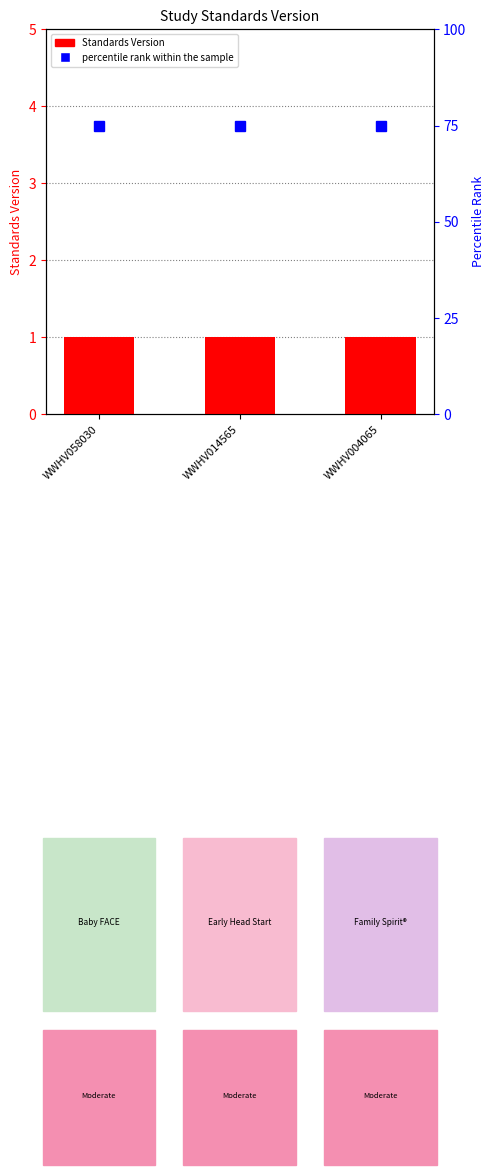

At WWHV004065, list the series in order from smallest to largest.

Standards Version, percentile rank within the sample